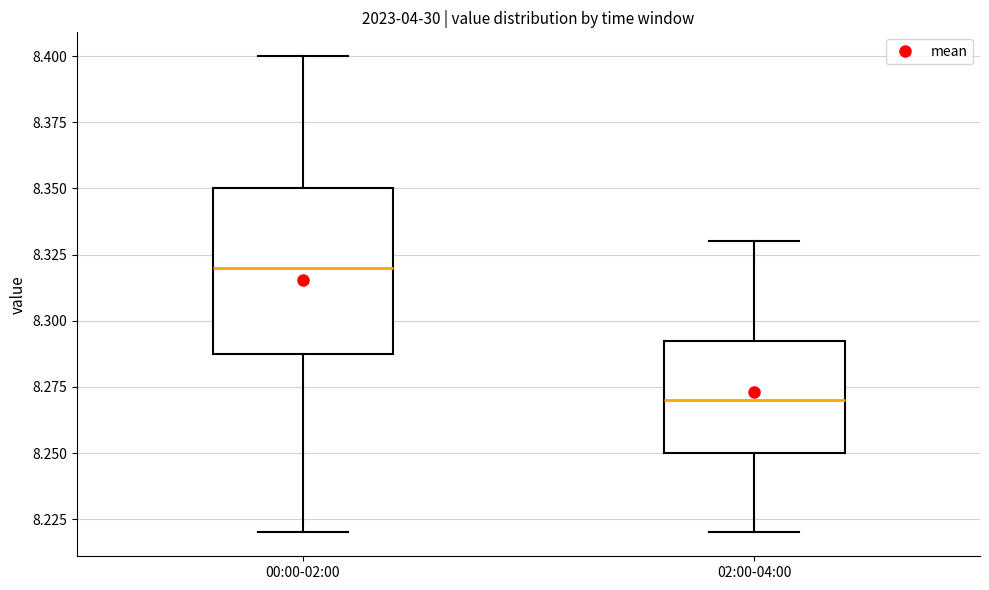

Reading left to right, read every box against the y-axis: the position of its median line, the range the box covers, and the ends of its whiskers. The values are not printed on the chart, so give them approximately, as read against the axis.

00:00-02:00: median 8.320, box 8.290 to 8.350, whiskers 8.220 to 8.400
02:00-04:00: median 8.270, box 8.250 to 8.295, whiskers 8.220 to 8.330